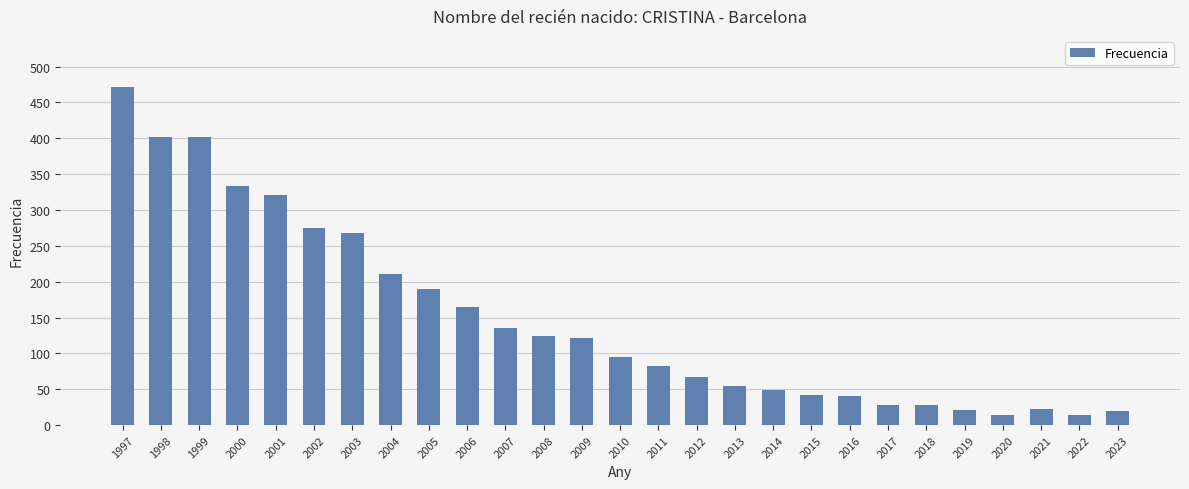

What is the change in value from 1998 to 2004?

-192